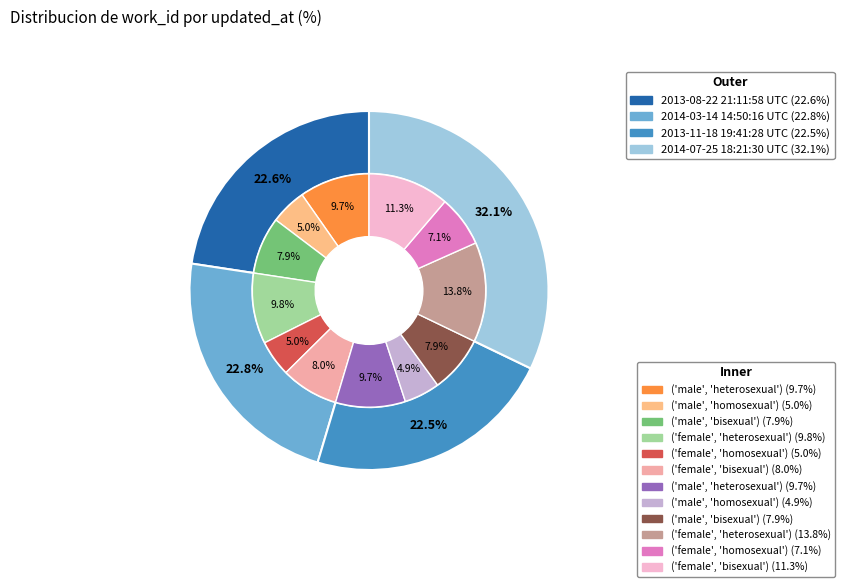

Rank the categories by value from lowest to highest.

2013-11-18 19:41:28 UTC, 2013-08-22 21:11:58 UTC, 2014-03-14 14:50:16 UTC, 2014-07-25 18:21:30 UTC